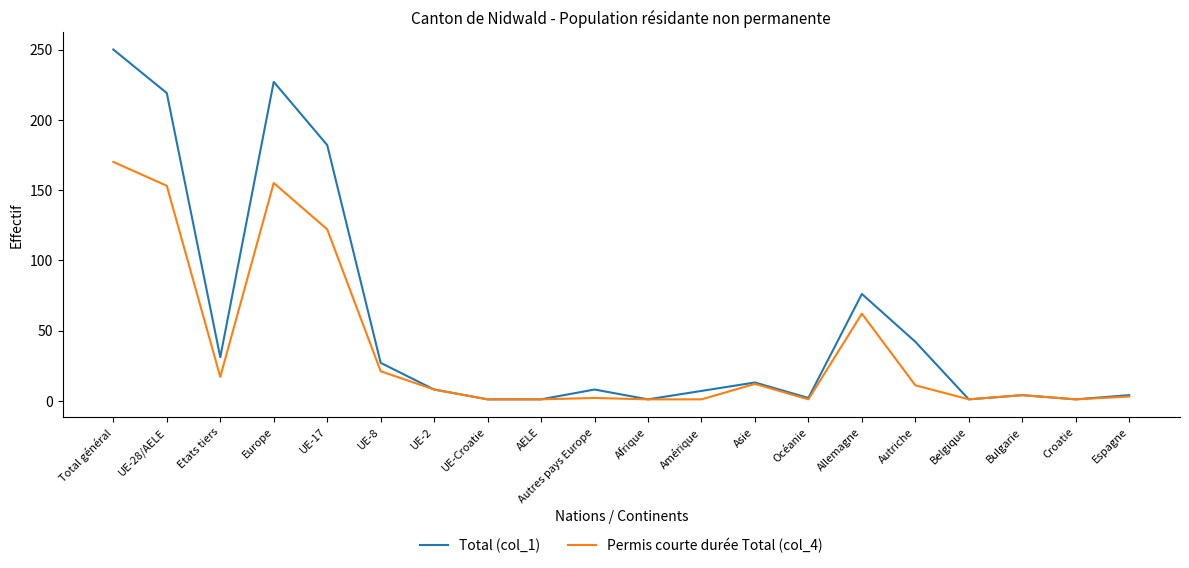

List the series in order of their overall mean, highest first.

Total (col_1), Permis courte durée Total (col_4)